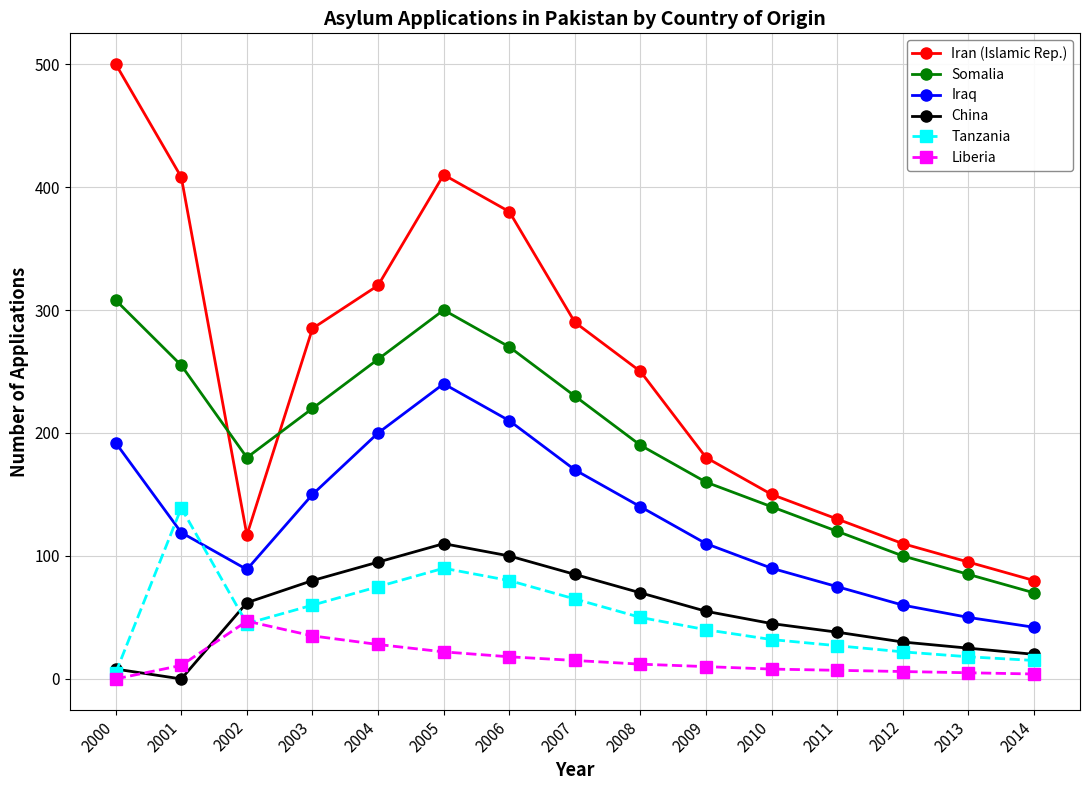

True or false: Tanzania has a value of 108 at 2007.

False